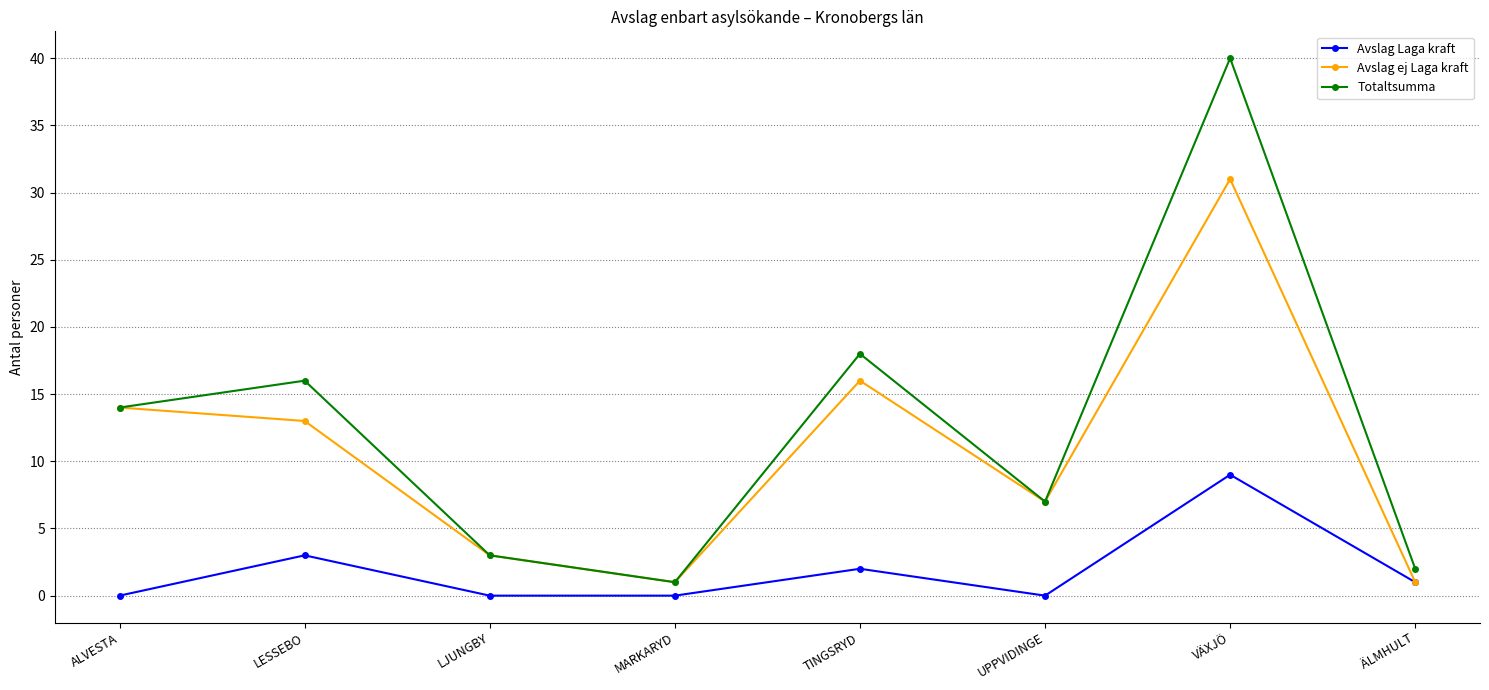

What are all the series names shown in the legend?

Avslag Laga kraft, Avslag ej Laga kraft, Totaltsumma